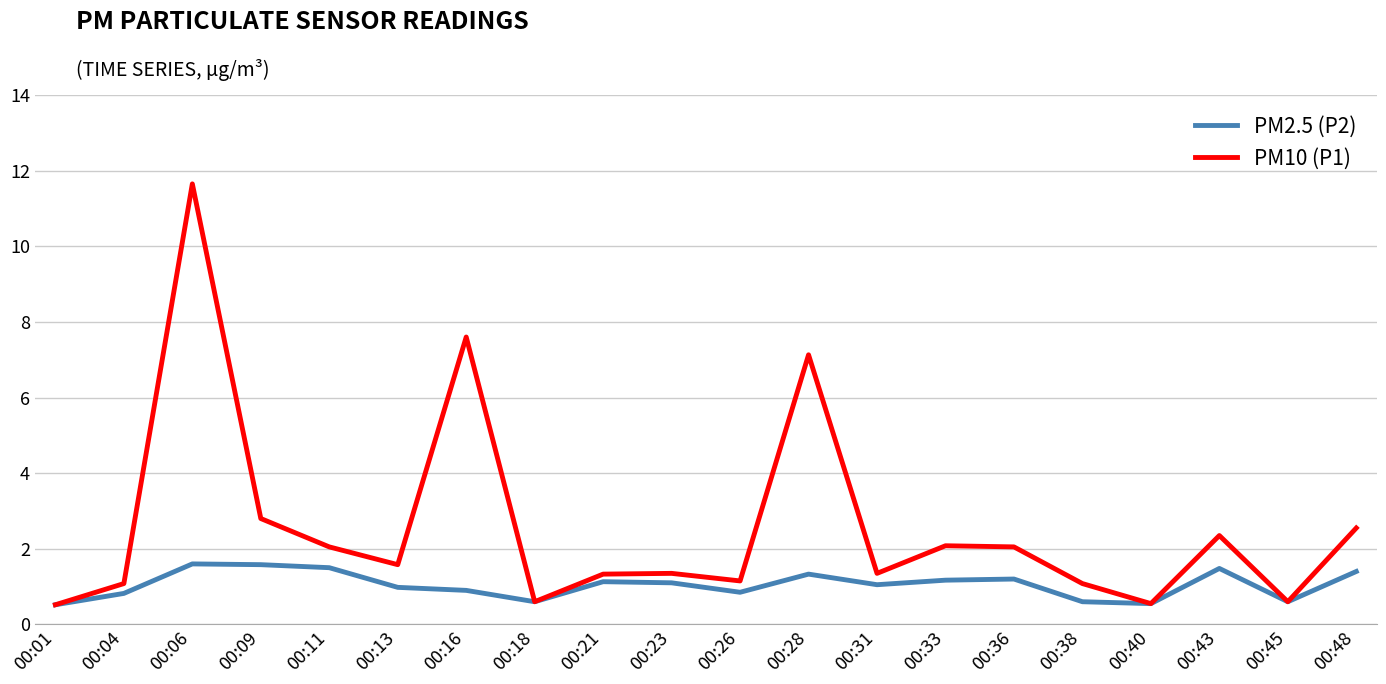

What is the lowest value of the PM10 (P1) series?

0.5